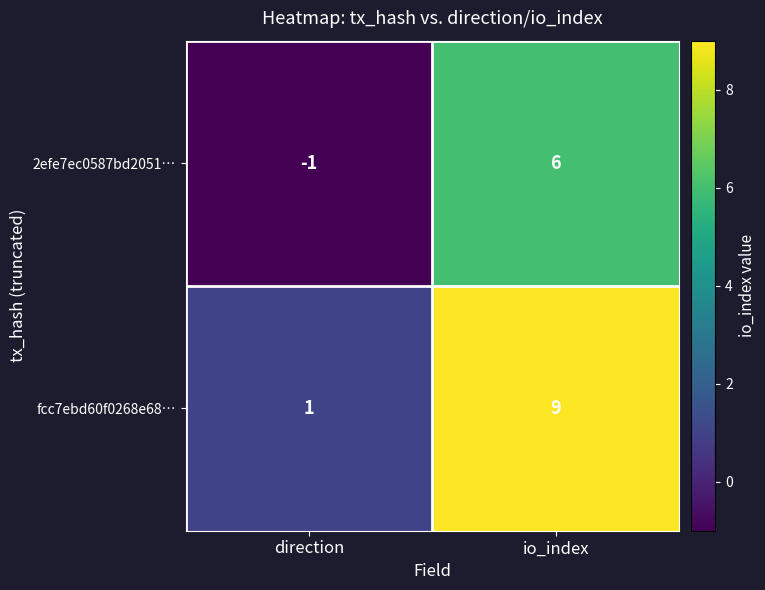

What is the minimum value shown in the chart?

-1